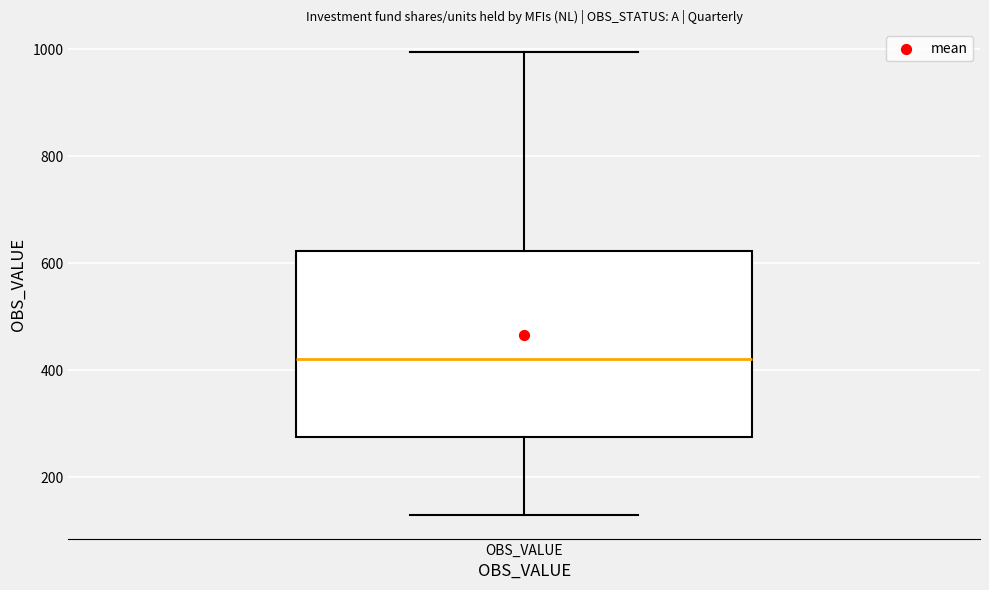

Transcribe this box plot: give where the median line is, the range the box spans, and where the two whiskers end, as read against the y-axis. The values are not printed on the chart, so give them approximately, as read against the axis.

median 420, box 280 to 620, whiskers 120 to 1000